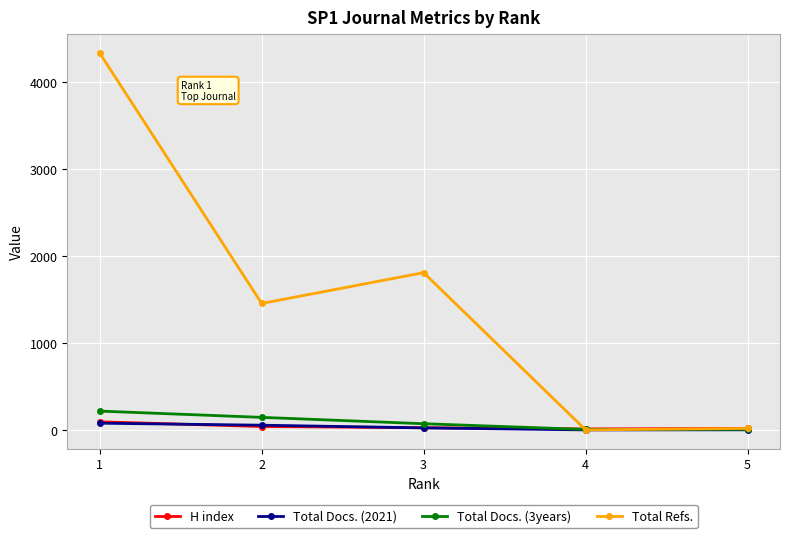

Which series changed the most between 1 and 3?

Total Refs.